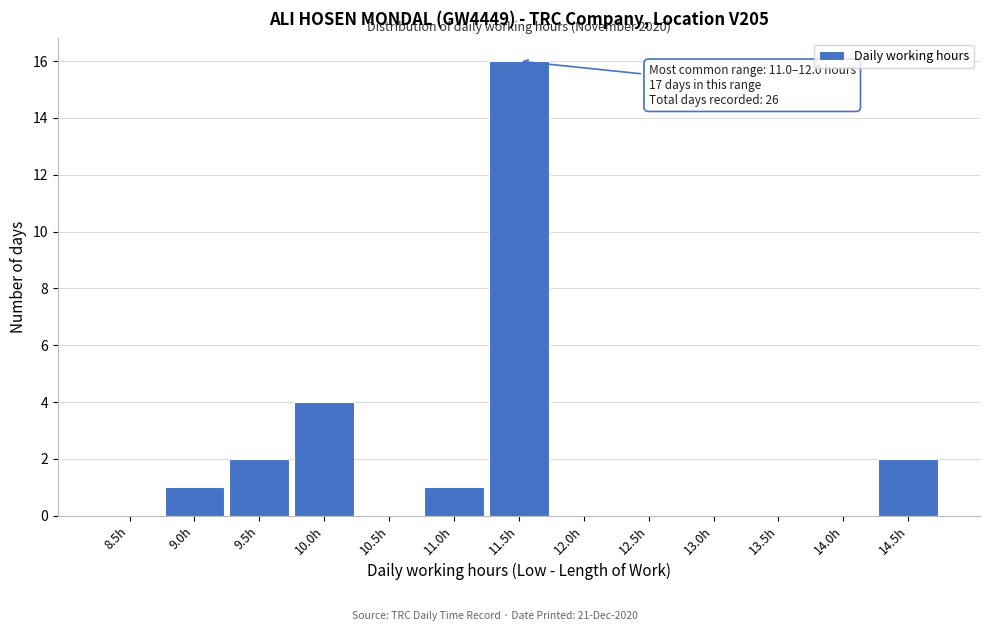

What is the ratio of the value at 10.0h to the value at 9.5h?

2.0